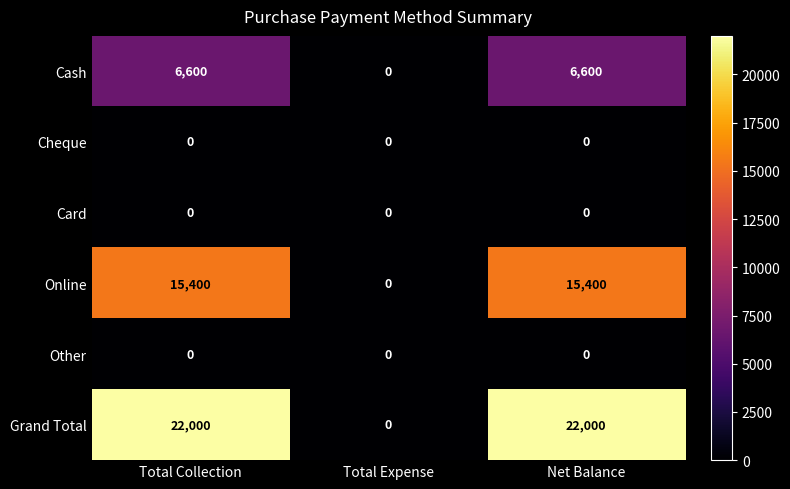

Is it true that Cash equals 6600 at Total Collection?

True